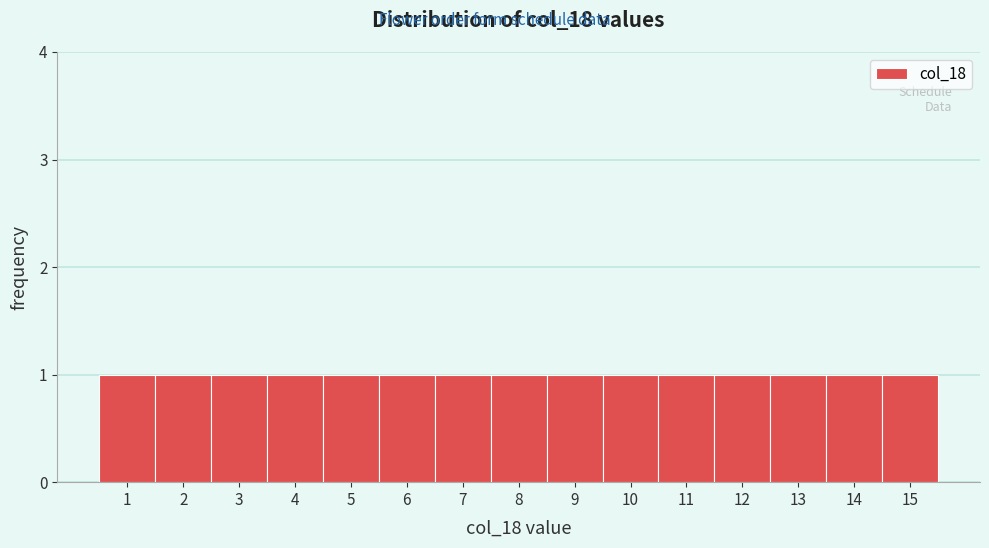

How tall is the bar that spans 7.5 to 8.5 on the x-axis? The values are not printed on the chart, so give them approximately, as read against the axis.

1